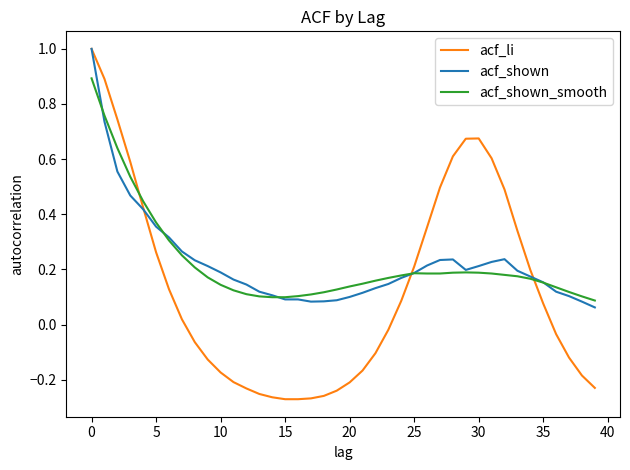

What are all the series names shown in the legend?

acf_li, acf_shown, acf_shown_smooth